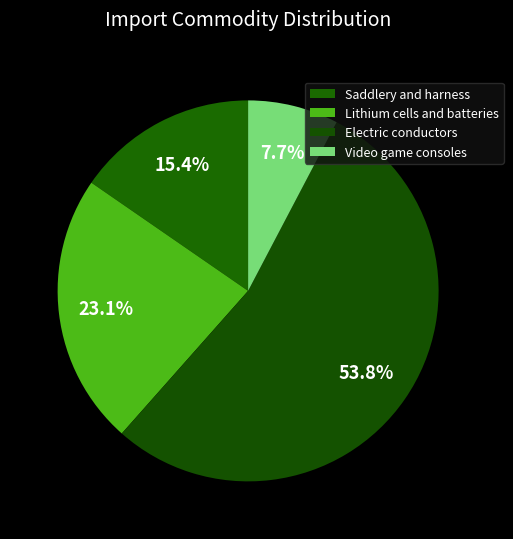

Which slice is the largest?

Electric conductors